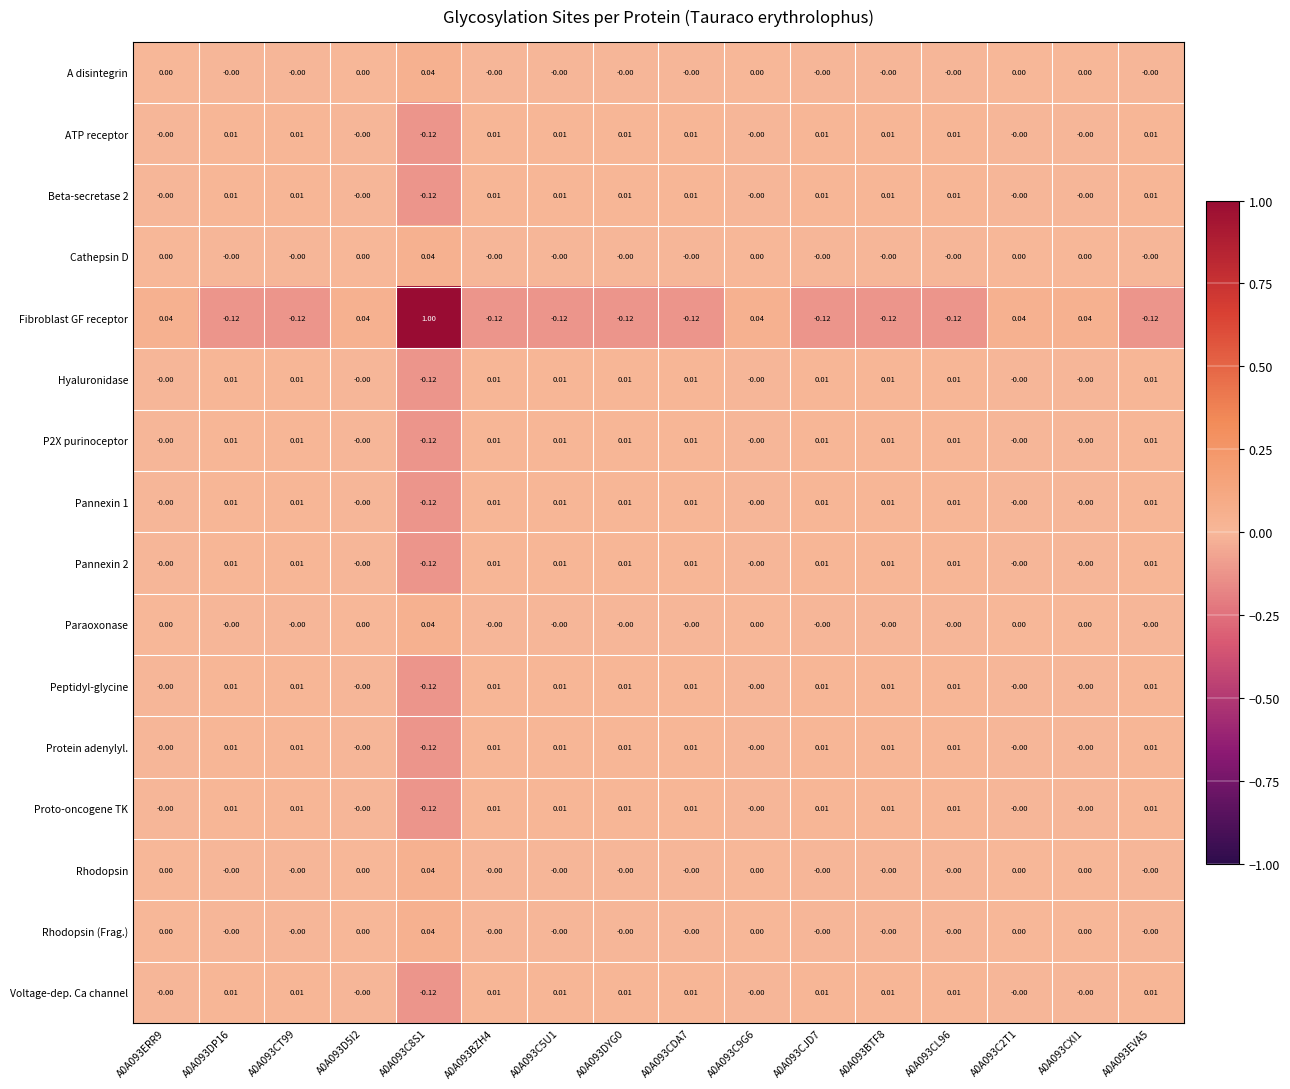

Count the number of categories in the chart.

16